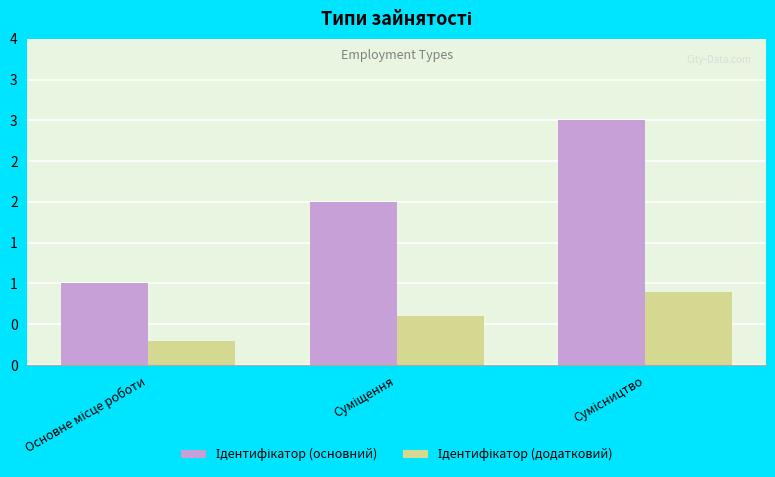

What is the approximate value of Ідентифікатор (основний) at Основне місце роботи?

1.0